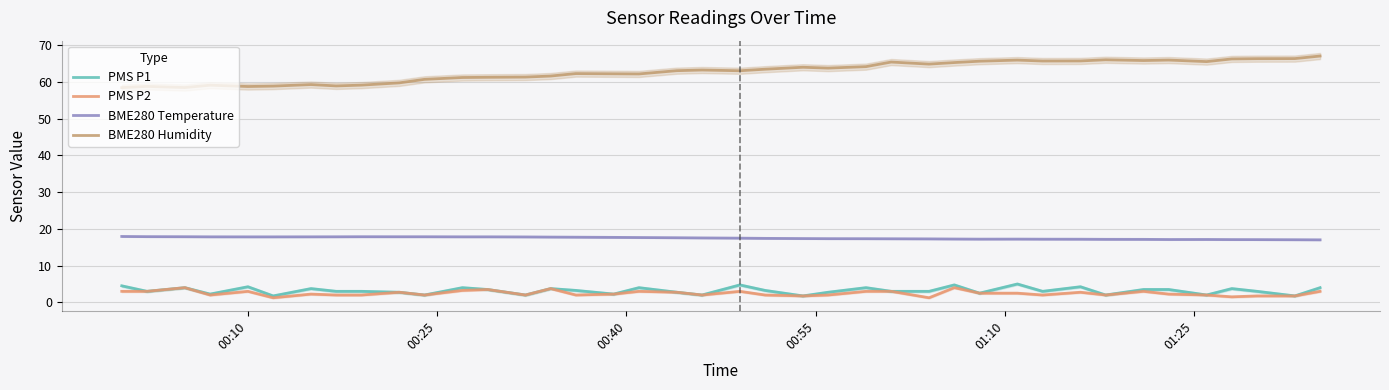

True or false: PMS P1 and BME280 Temperature cross at least once.

False